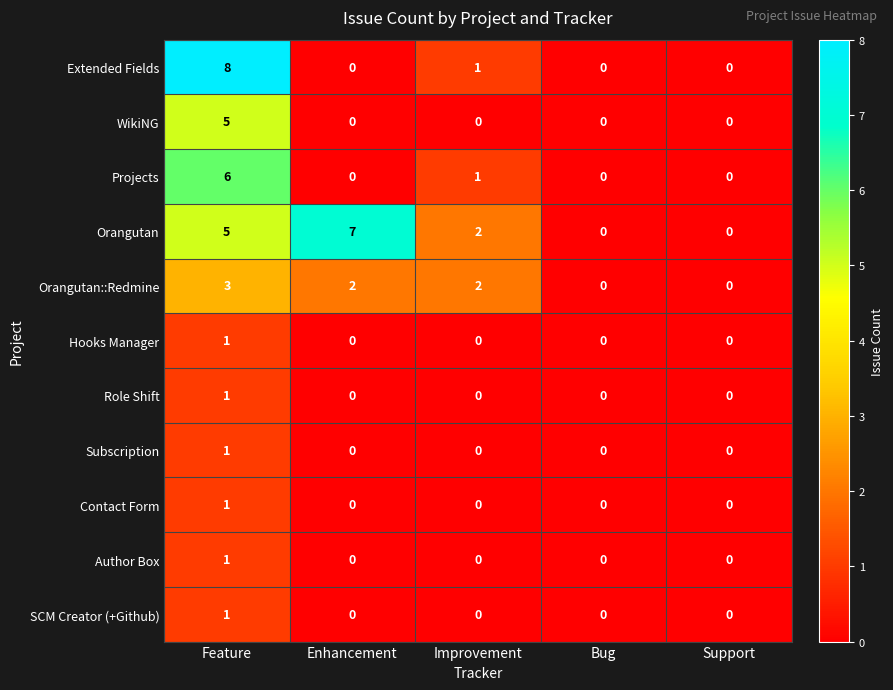

Between Feature and Enhancement, which series saw the biggest shift?

Extended Fields